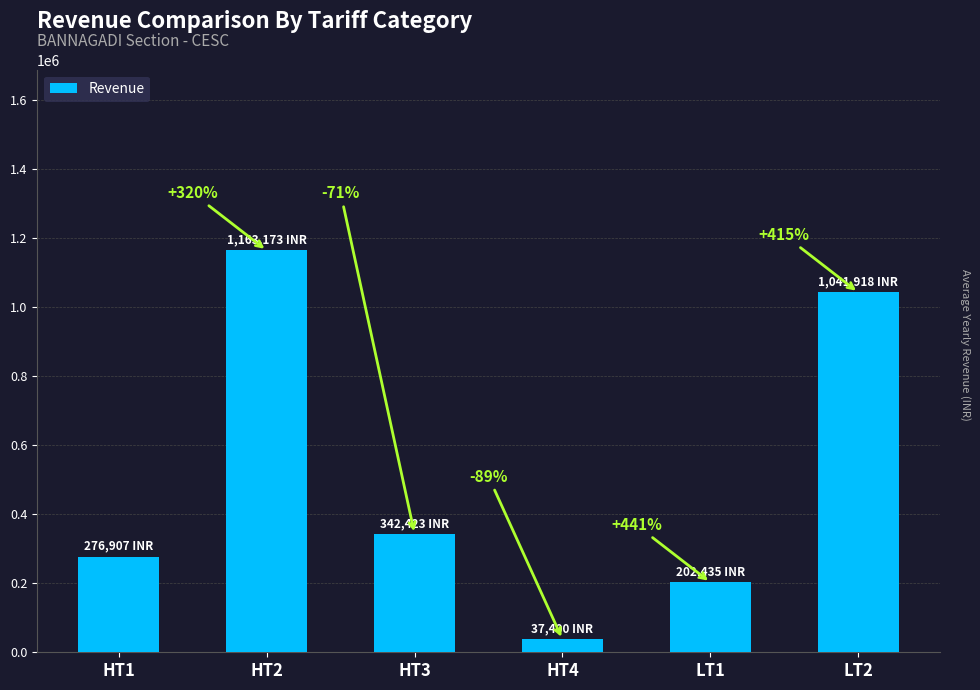

How many bars are there in total?

6